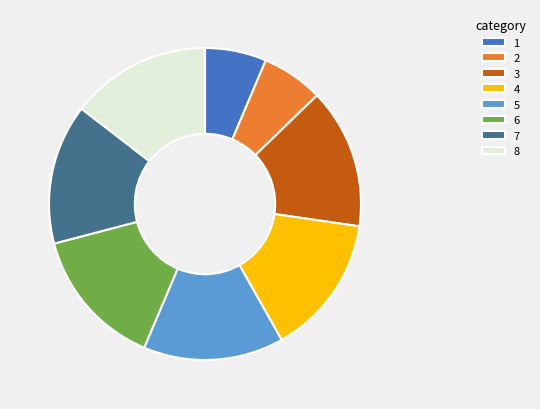

True or false: 7 accounts for 15% of the total.

True